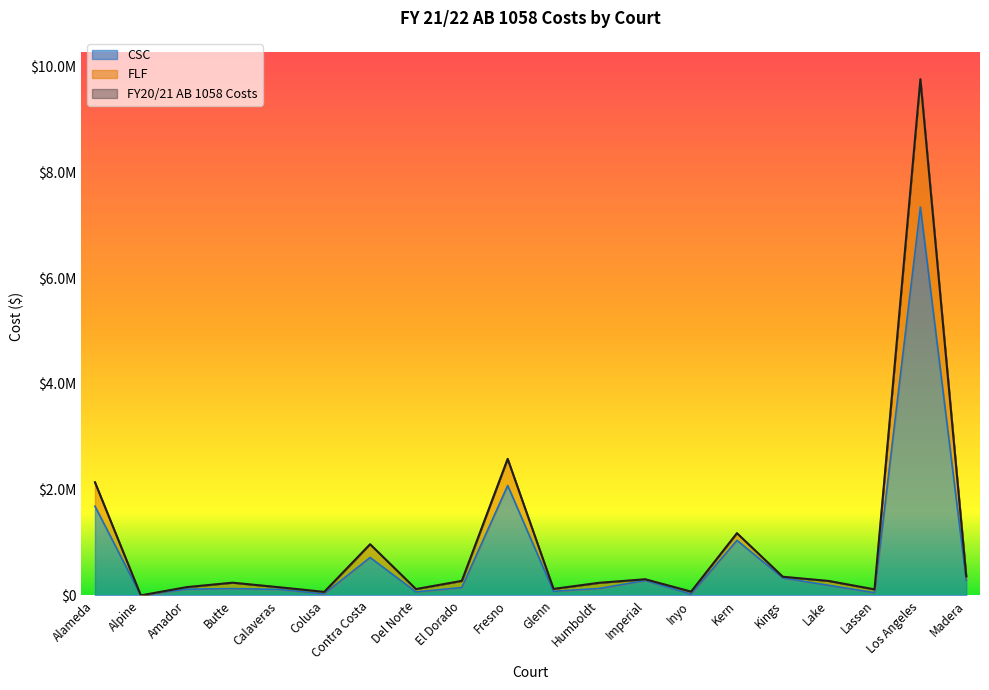

What is the average value of the FLF series?

974023.5